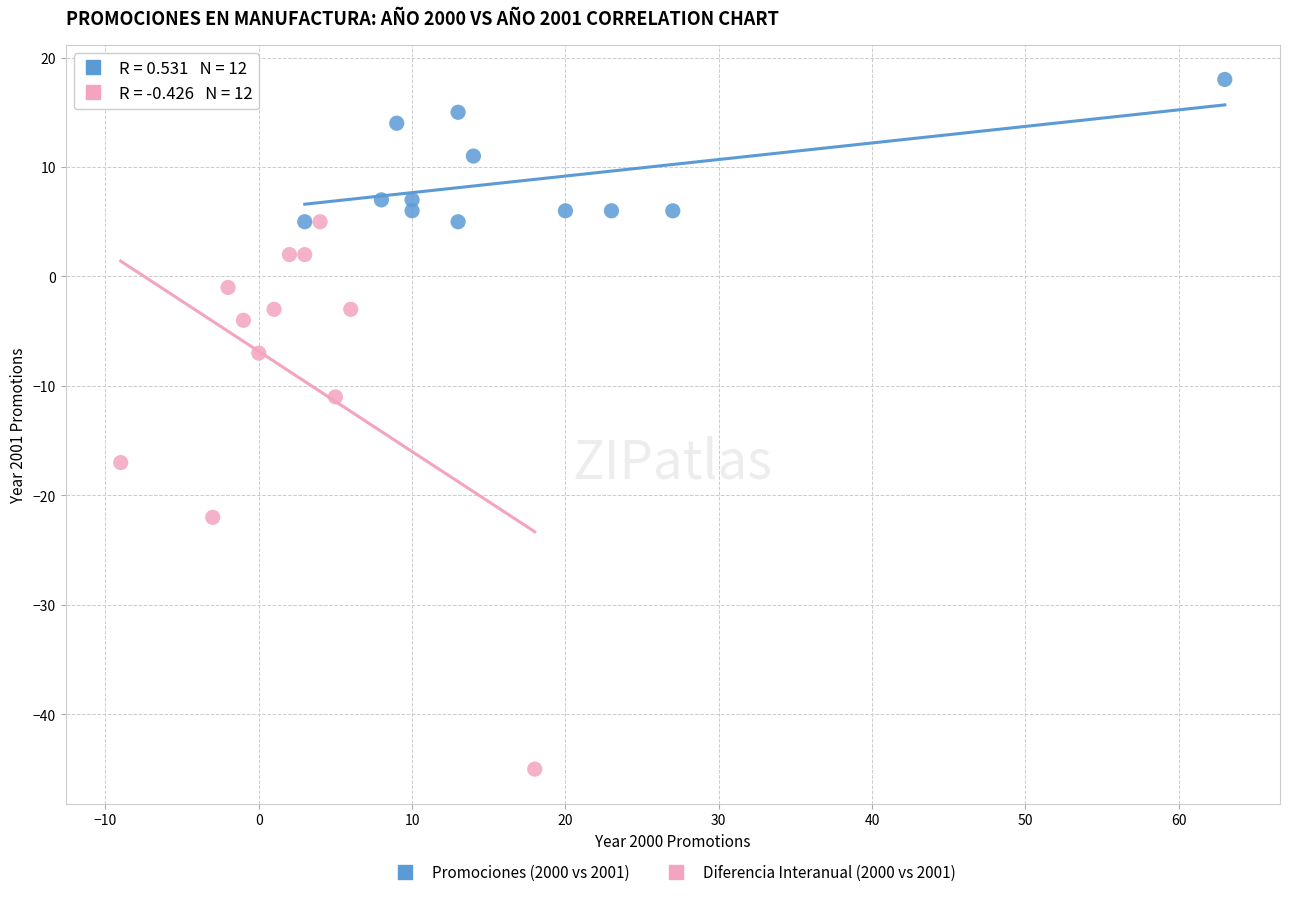

Which series reaches the maximum Y coordinate?

Promociones (2000 vs 2001)